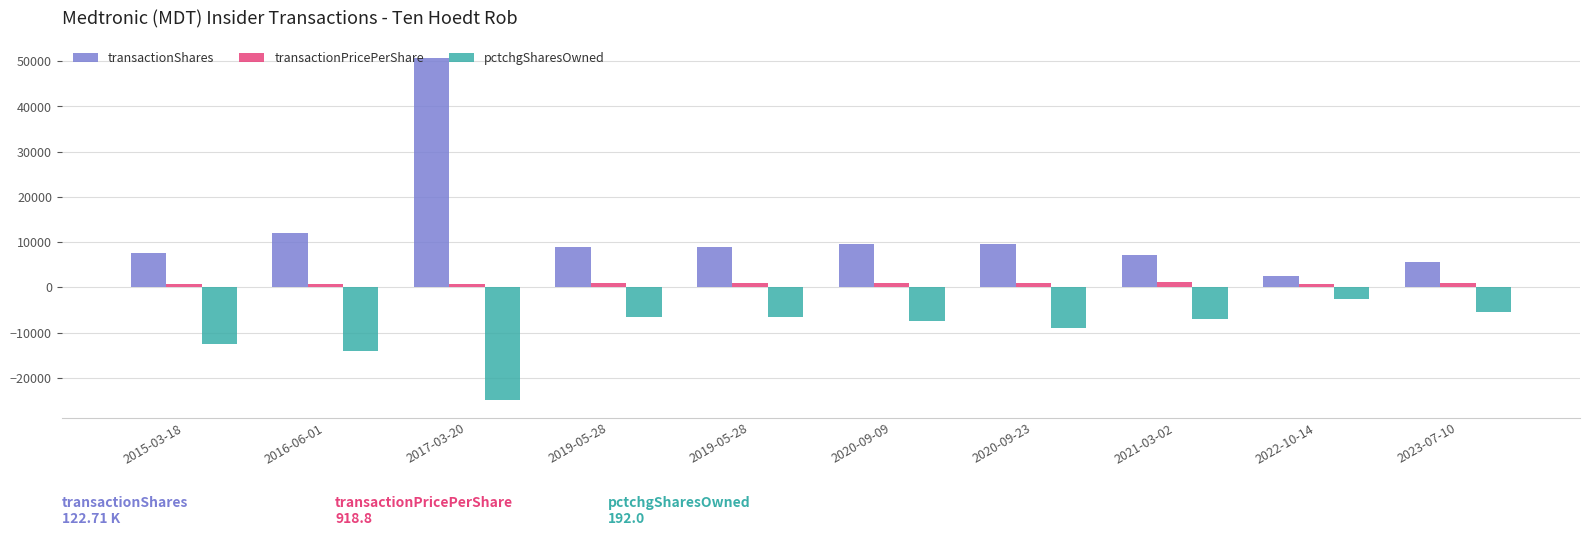

What are all the series names shown in the legend?

transactionShares, transactionPricePerShare, pctchgSharesOwned